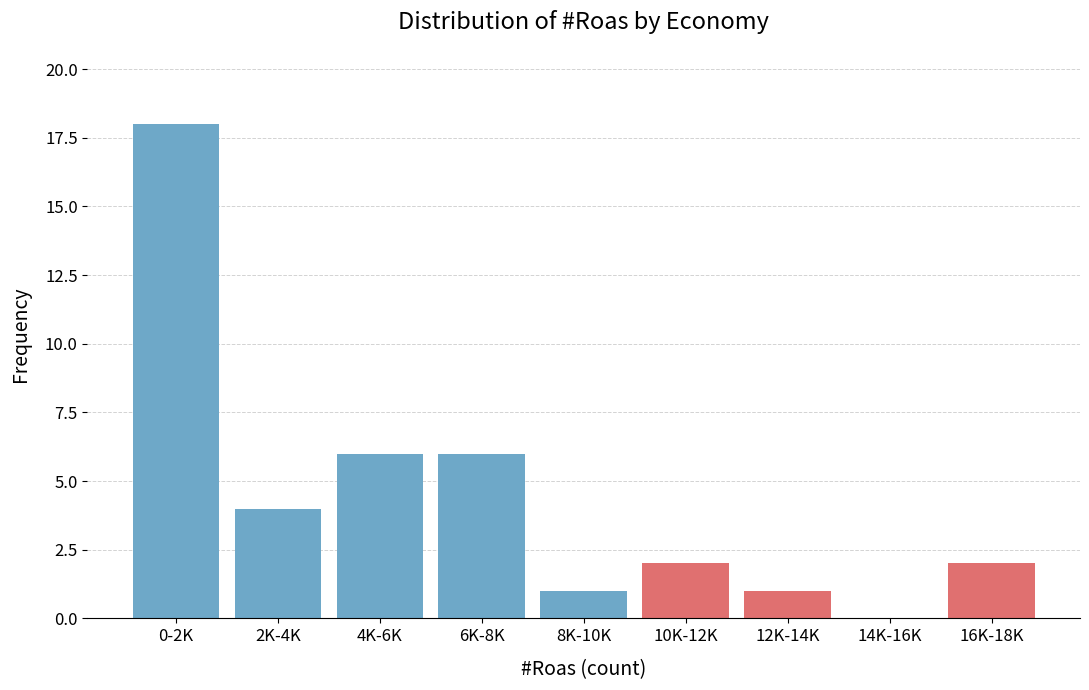

Reading right to left, what are all the values shown in this chart?

16K-18K=2	14K-16K=0	12K-14K=1	10K-12K=2	8K-10K=1	6K-8K=6	4K-6K=6	2K-4K=4	0-2K=18